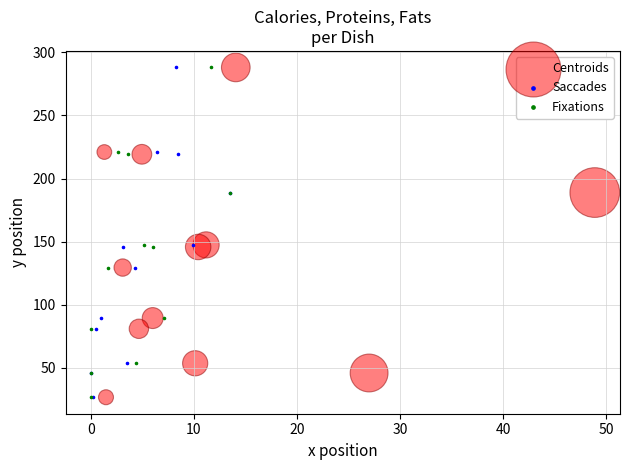

What are all the series names shown in the legend?

Centroids, Saccades, Fixations